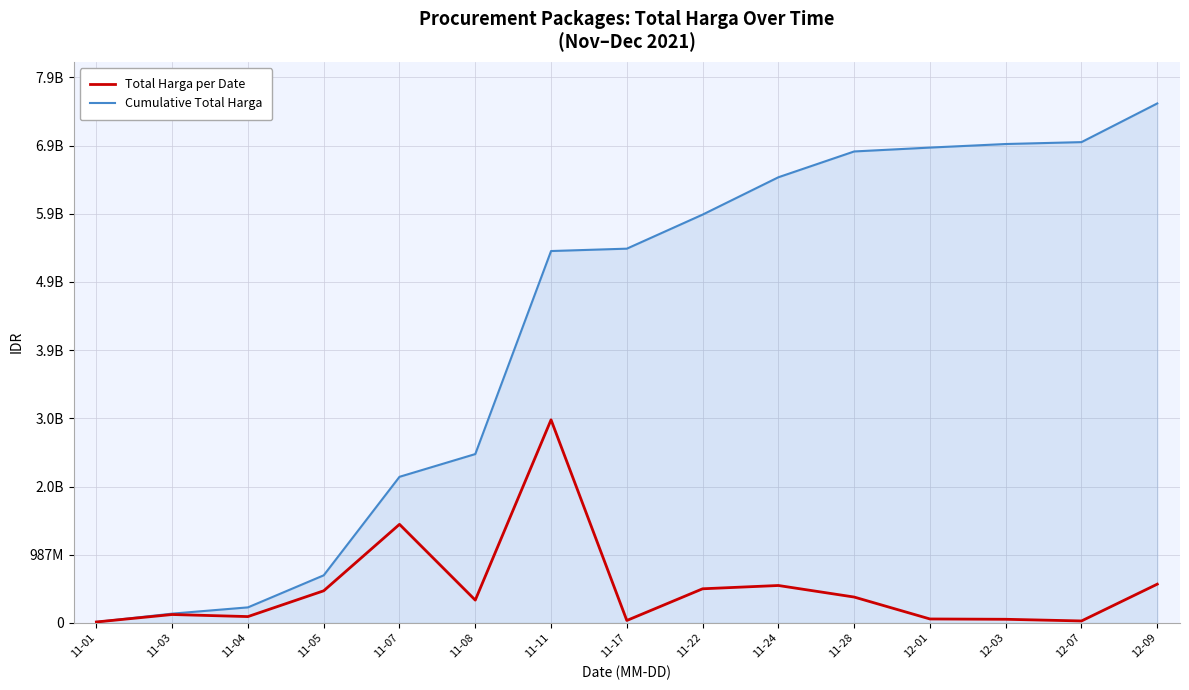

What are all the series names shown in the legend?

Total Harga per Date, Cumulative Total Harga